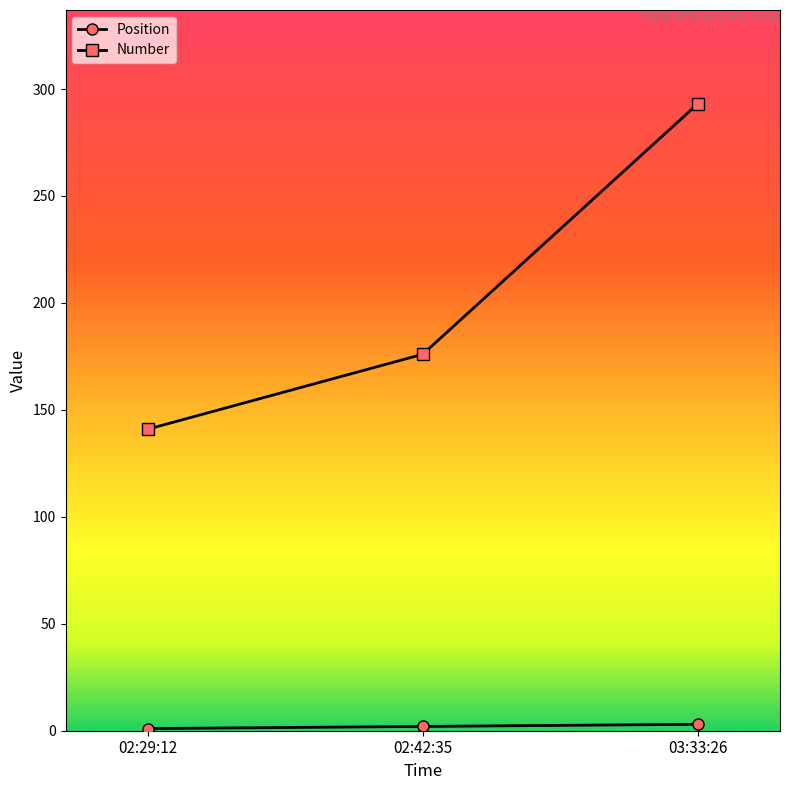

Which series has the largest total across all categories?

Number